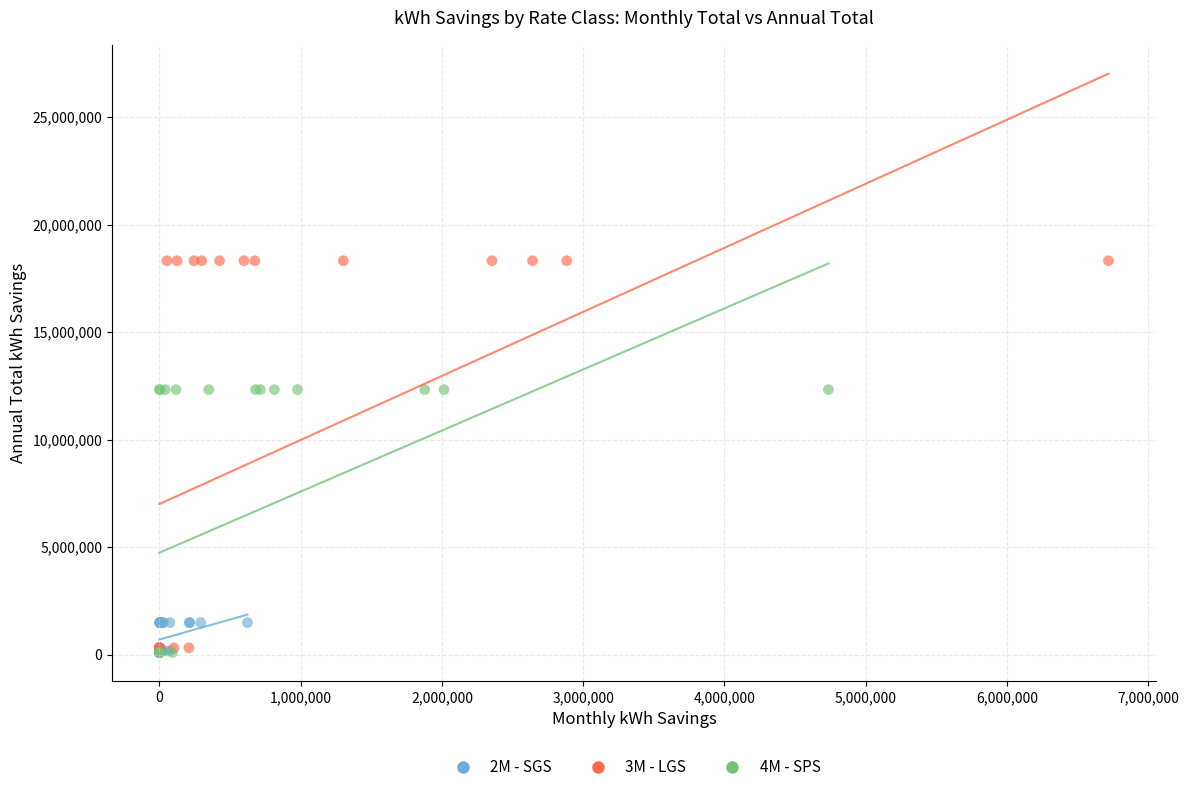

Which series has the widest spread of Y values?

3M - LGS